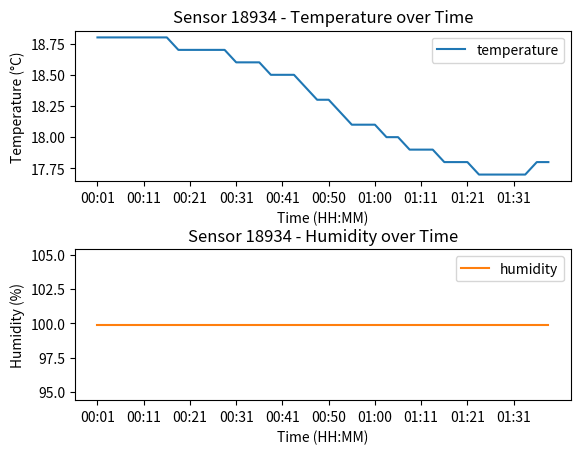

True or false: temperature has a value of 27.8 at 01:00.

False